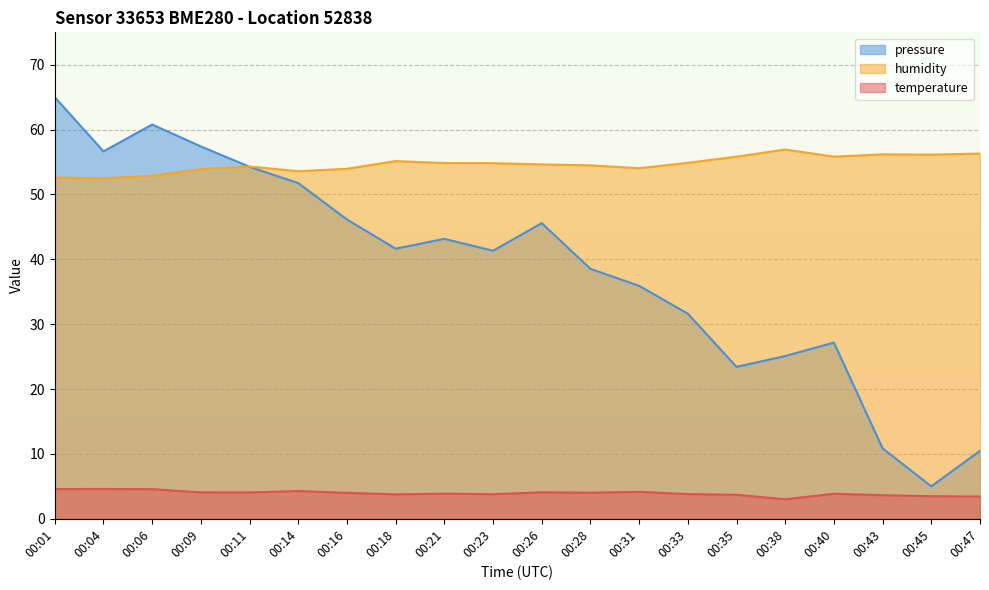

Reading left to right, transcribe all the data shown in this chart.

temperature: 4.6	4.6	4.6	4.1	4.1	4.3	4.0	3.8	3.9	3.8	4.1	4.0	4.2	3.8	3.7	3.0	3.9	3.6	3.5	3.4
humidity: 52.6	52.5	52.9	53.9	54.3	53.6	54.0	55.1	54.9	54.8	54.6	54.5	54.0	54.9	55.8	56.9	55.8	56.2	56.1	56.3
pressure_norm: 65.0	56.6	60.8	57.4	54.3	51.8	46.1	41.6	43.2	41.3	45.6	38.5	35.9	31.6	23.4	25.1	27.2	10.8	5.0	10.5